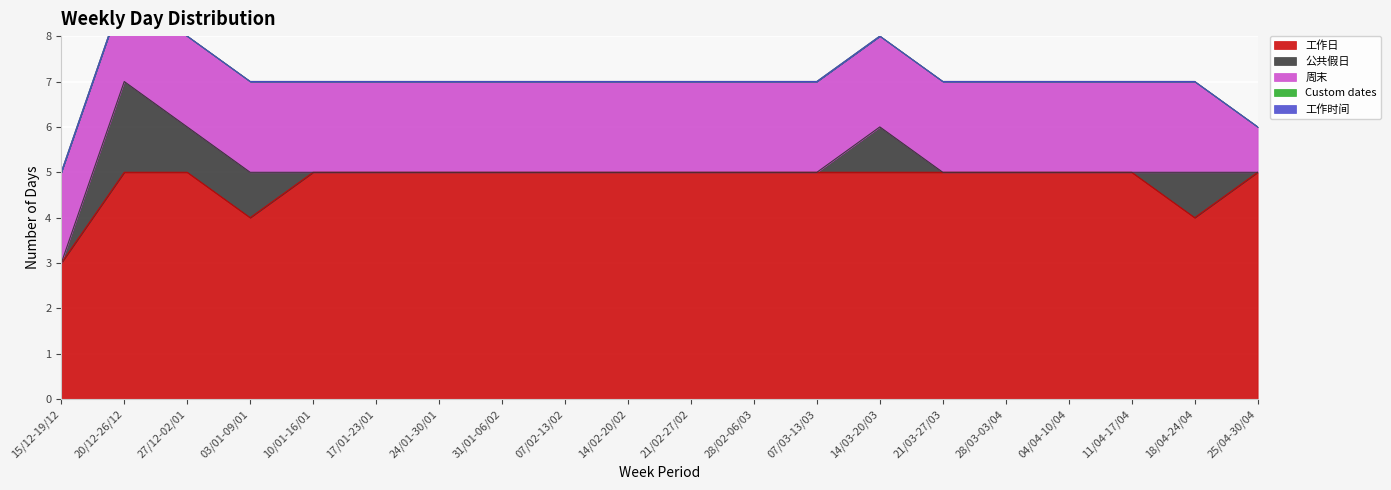

How many distinct data groups are displayed?

5